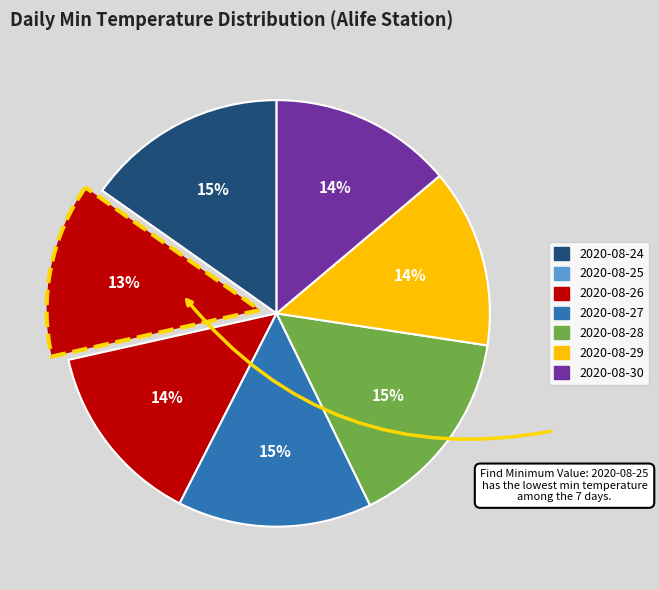

To the nearest percent, what is the average slice percentage?

14%